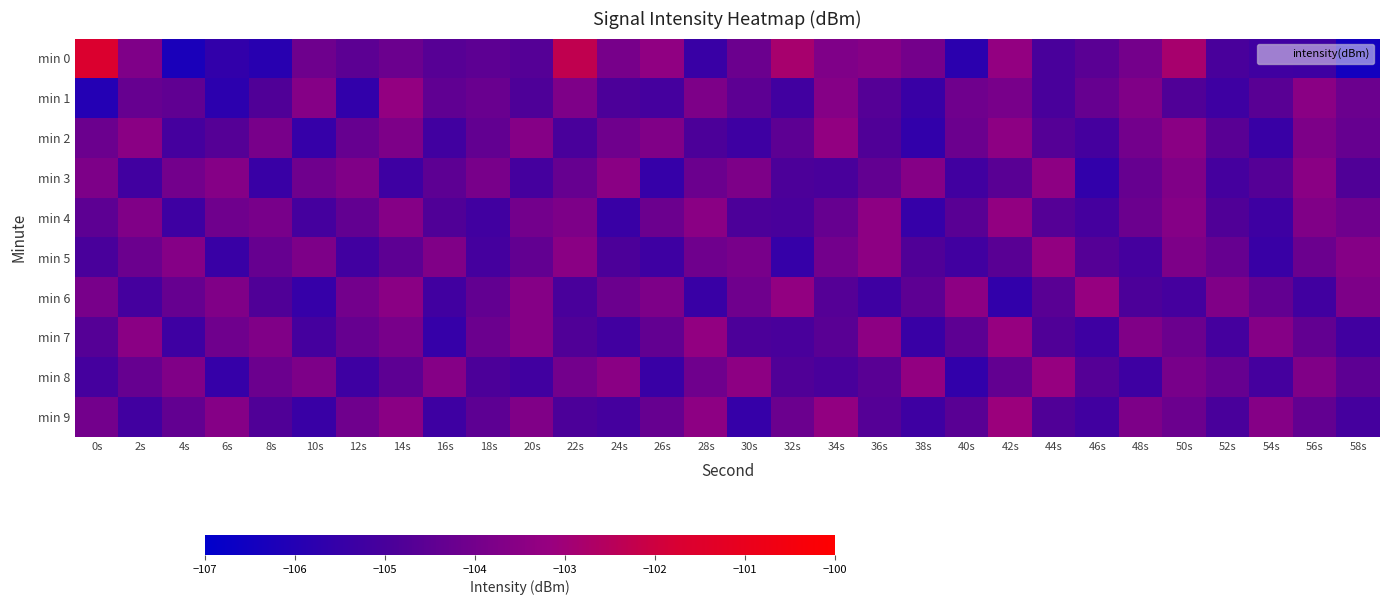

What is the minimum value shown in the chart?

-106.5